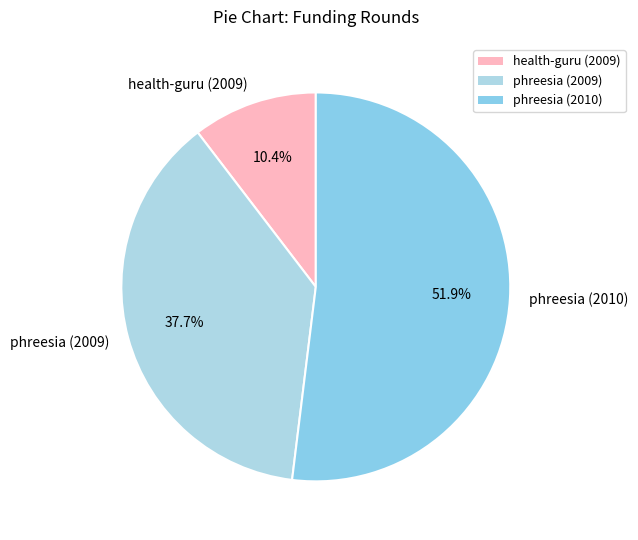

Between phreesia (2009) and phreesia (2010), which is larger?

phreesia (2010)